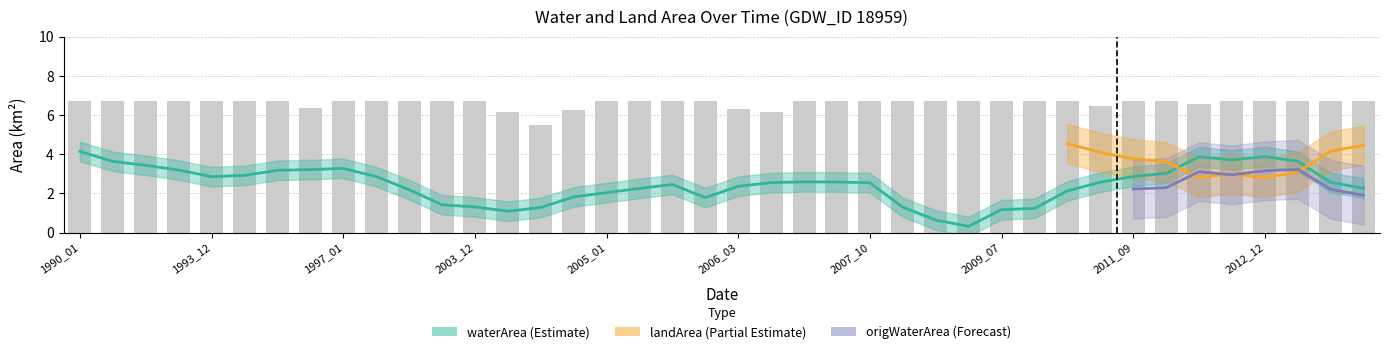

Between 2015_02 and 2004_03, which is larger?

2015_02